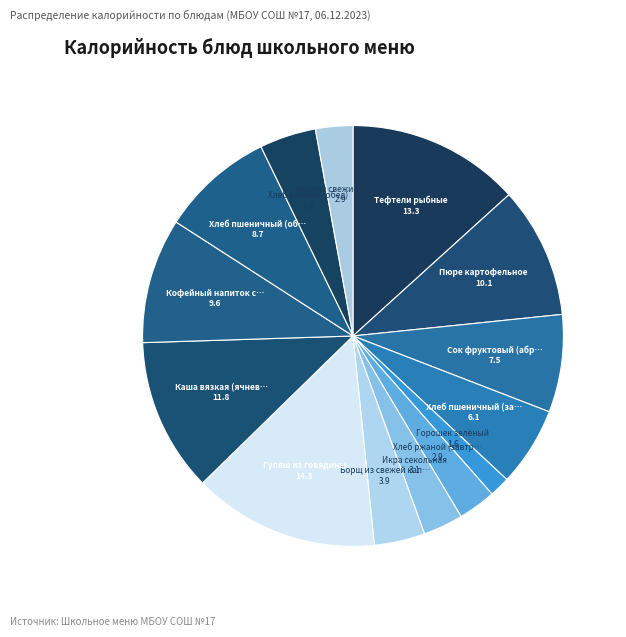

How many segments does this pie chart have?

14